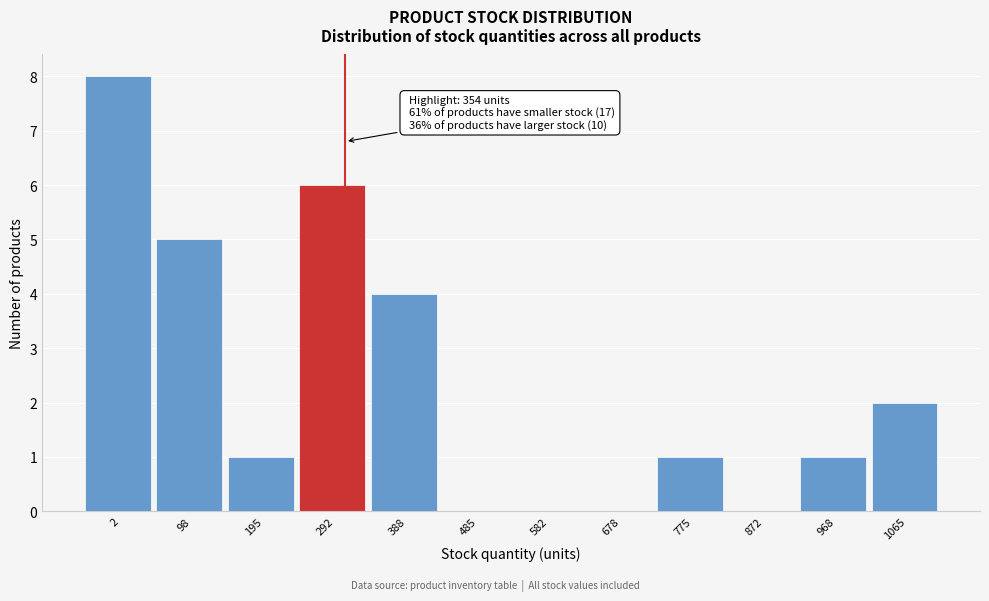

Reading right to left, transcribe all the data shown in this chart.

1065=2	968=1	872=0	775=1	678=0	582=0	485=0	388=4	292=6	195=1	98=5	2=8